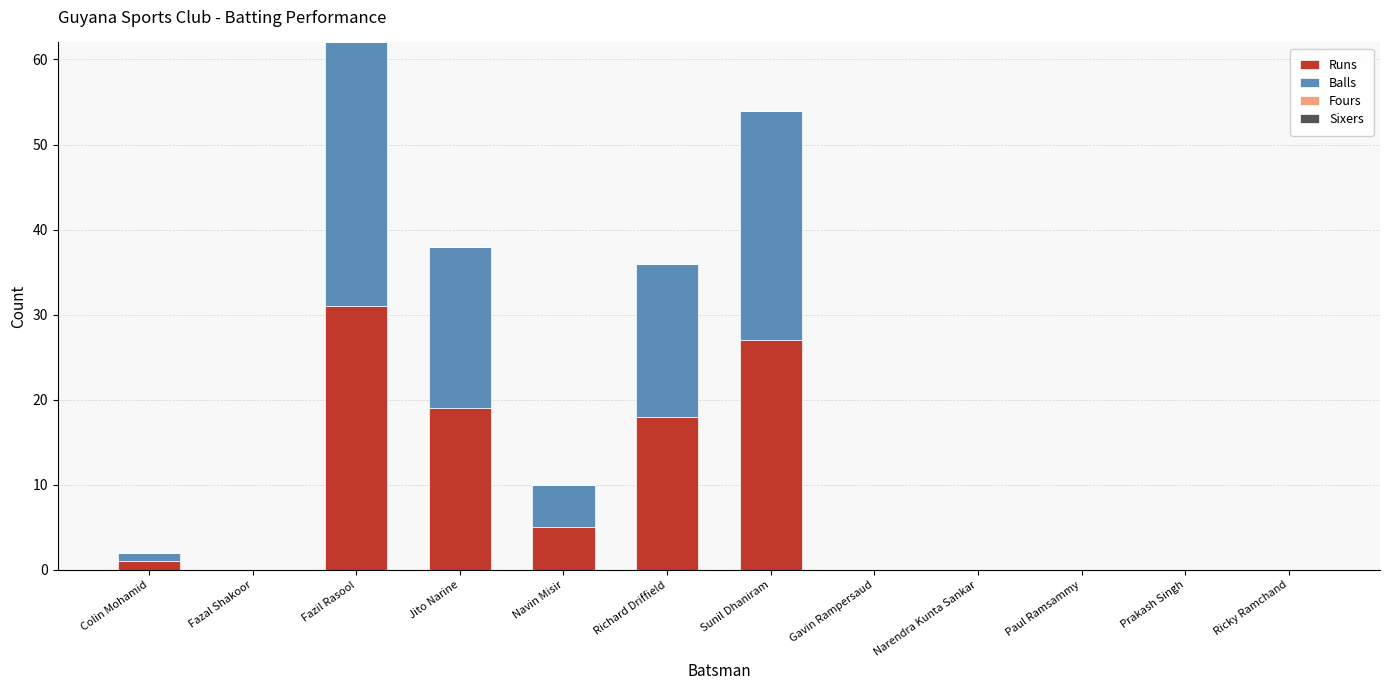

True or false: Runs has a value of 0 at Gavin Rampersaud.

True